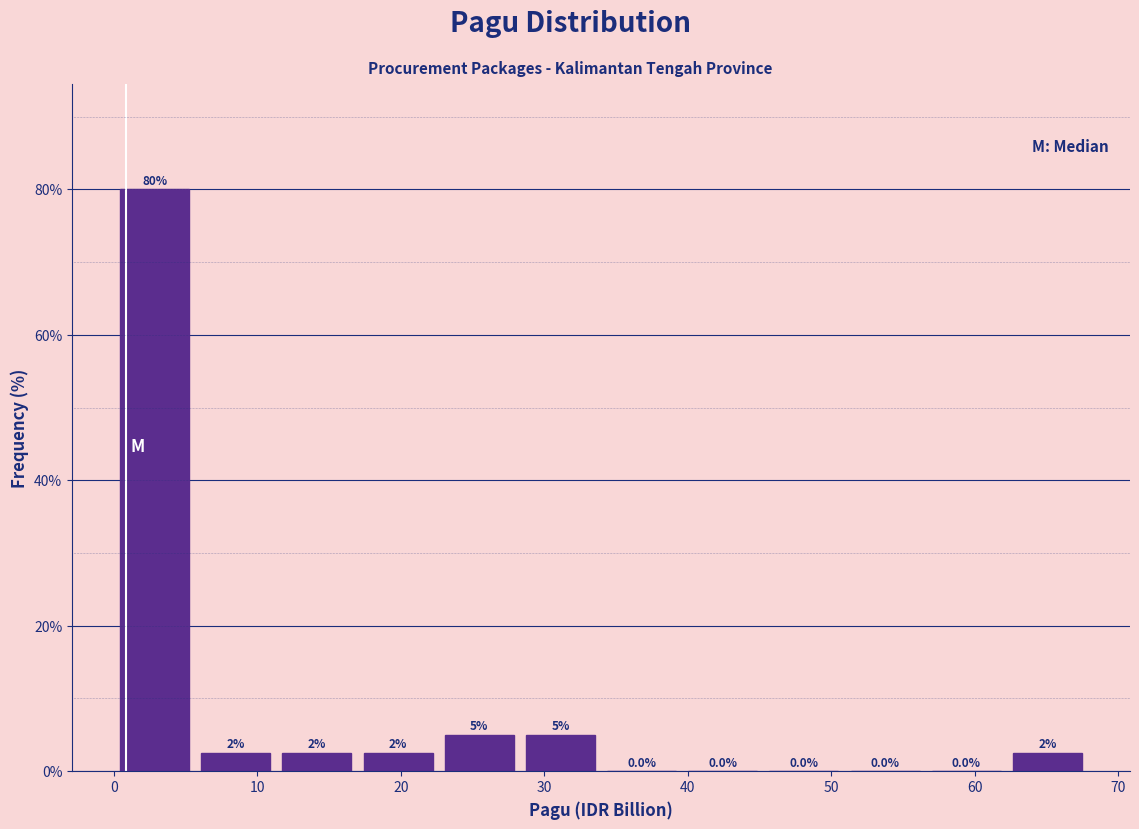

Over which range of the x-axis is the bar tallest?

0 to 6